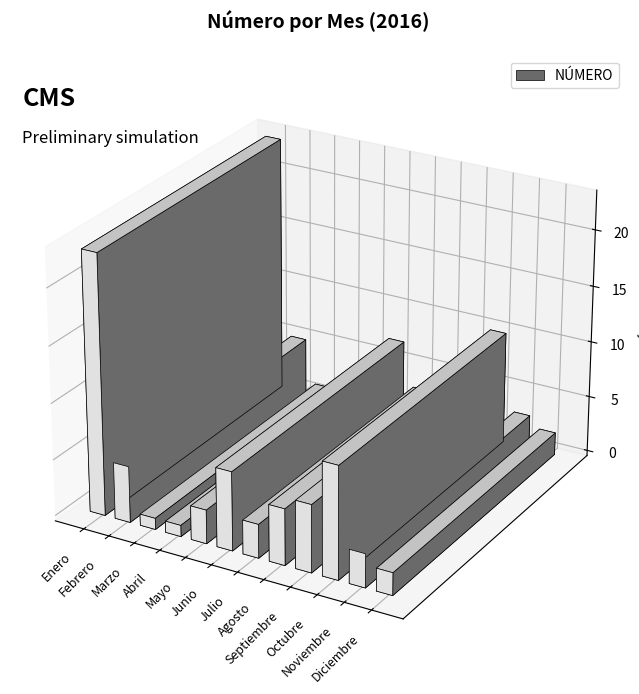

The value at Julio is 3. True or false?

True